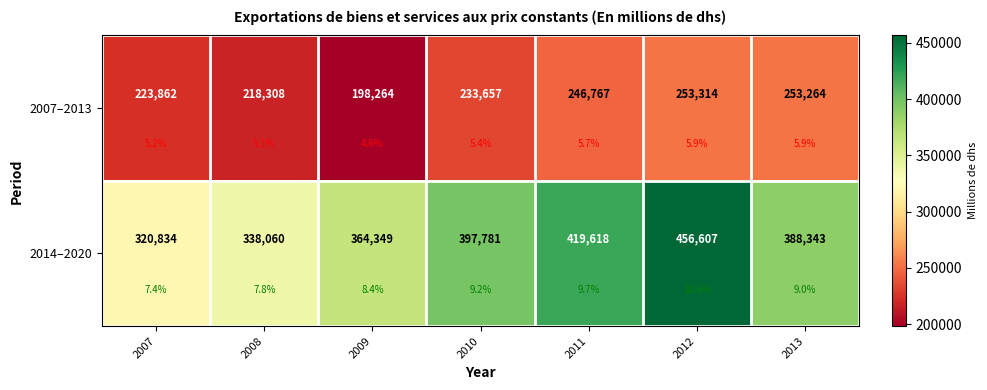

Which category has the lowest value across all series?

2009